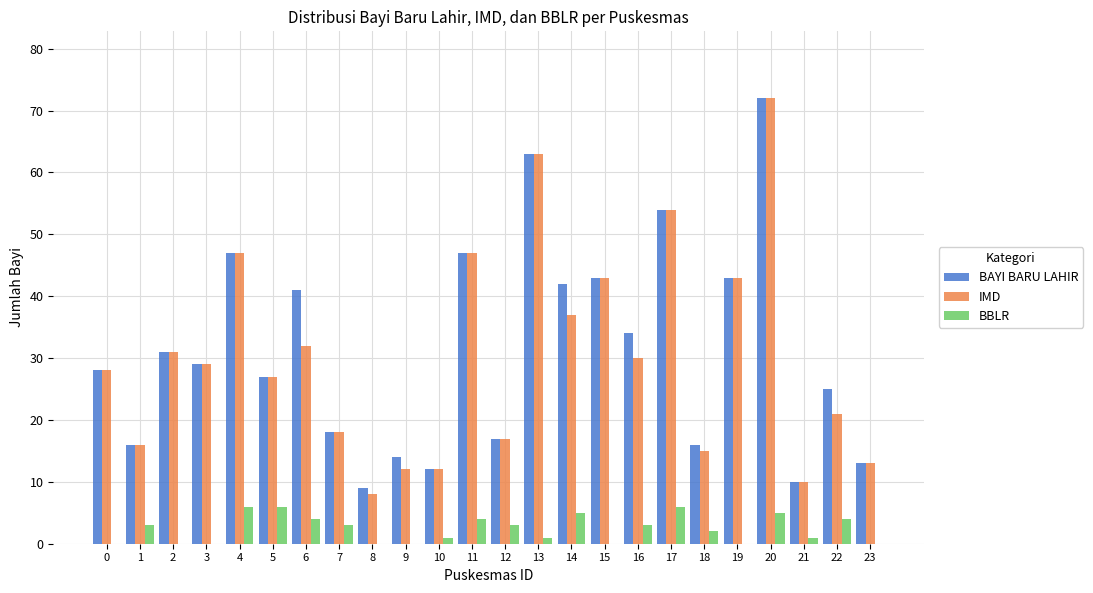

How many data points does each series have?

24